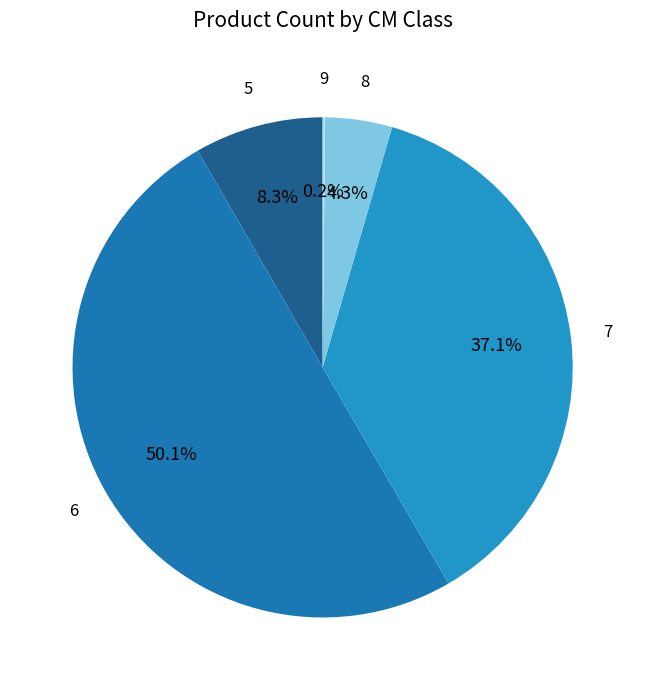

Is 7 the majority of the pie?

No